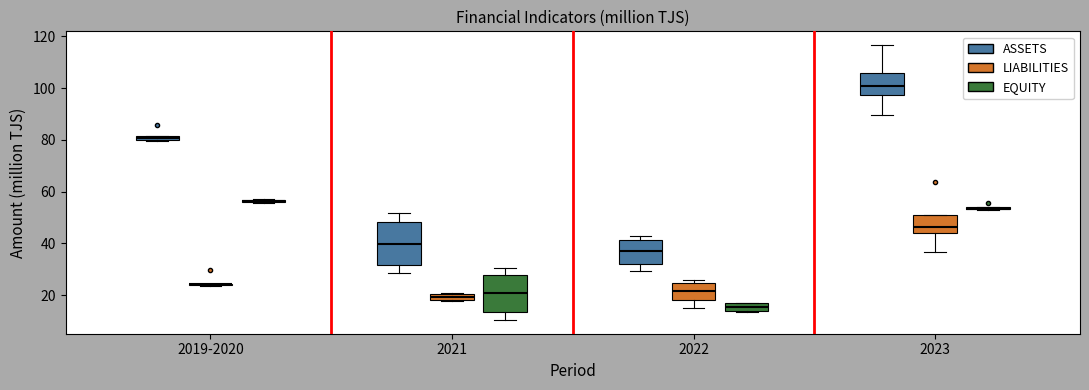

Comparing the boxes themselves (not the whiskers), which one is the tallest?

2021 (ASSETS)